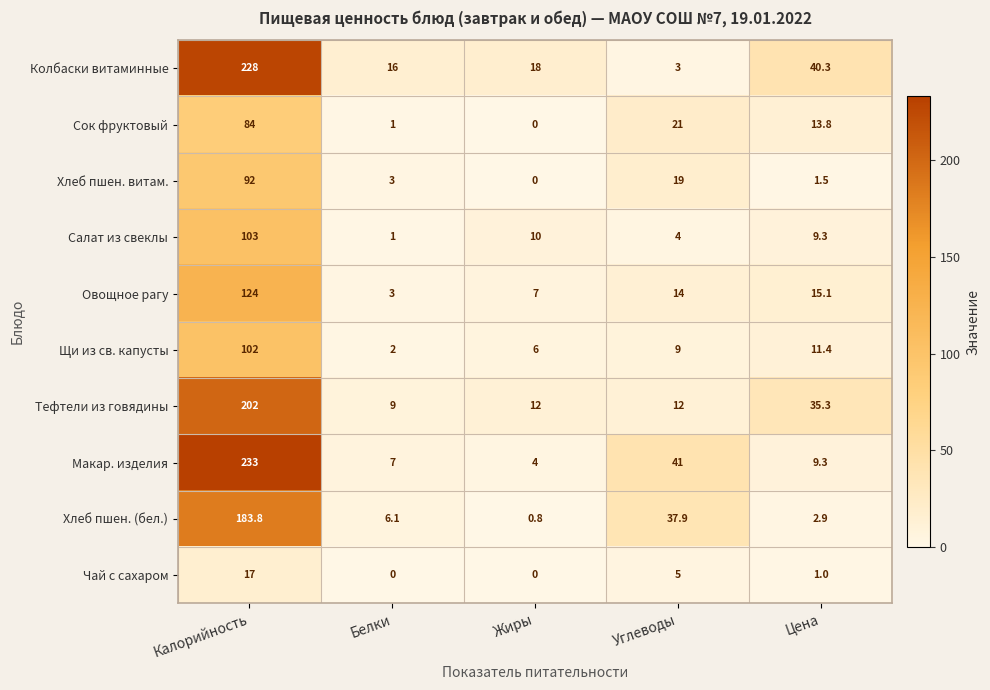

Is the value of Чай с сахаром at Калорийность greater than the value of Тефтели из говядины at Белки?

Yes